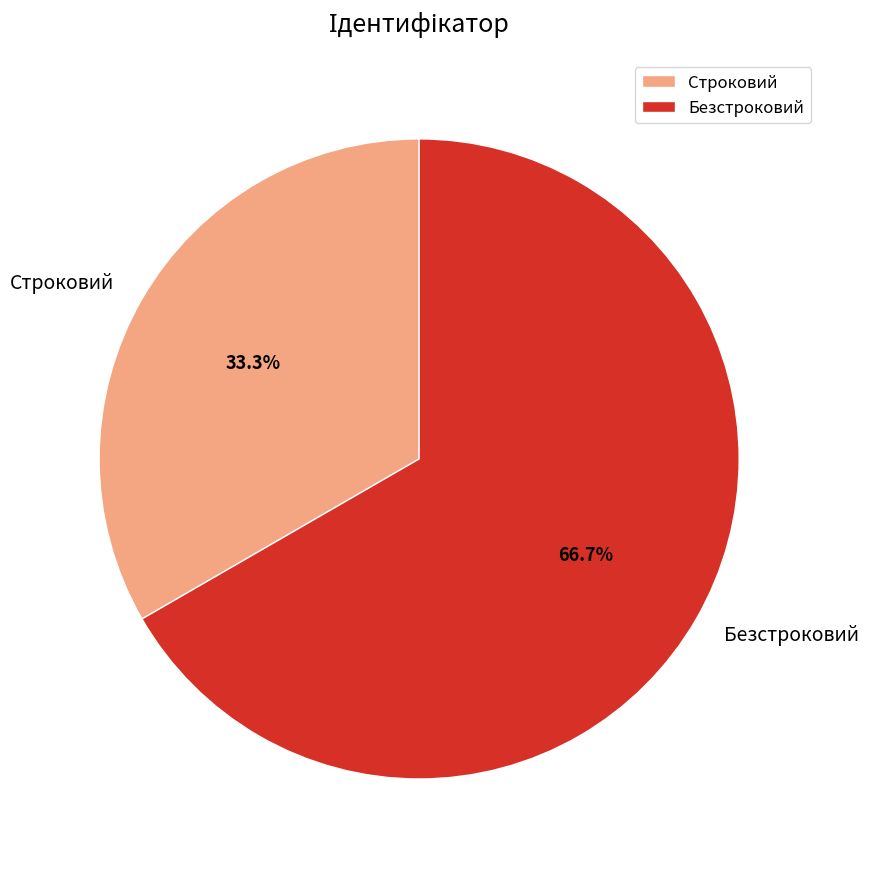

Count the number of slices in the pie.

2